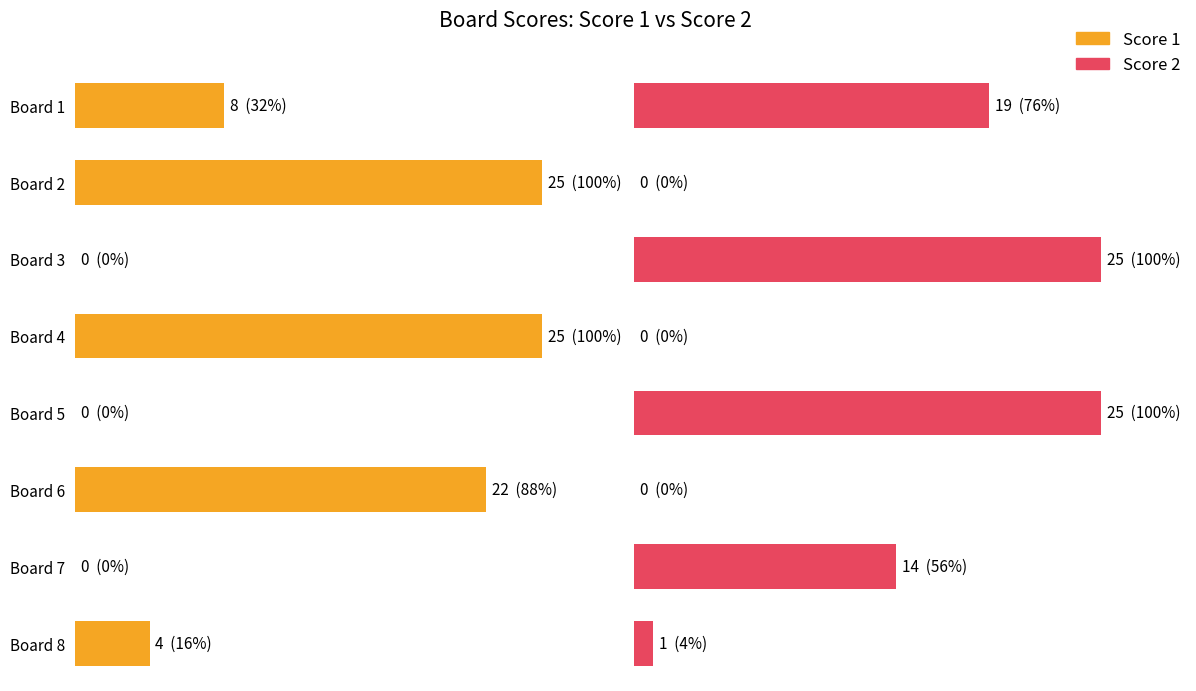

What is the sum of all Score 2 values?

84